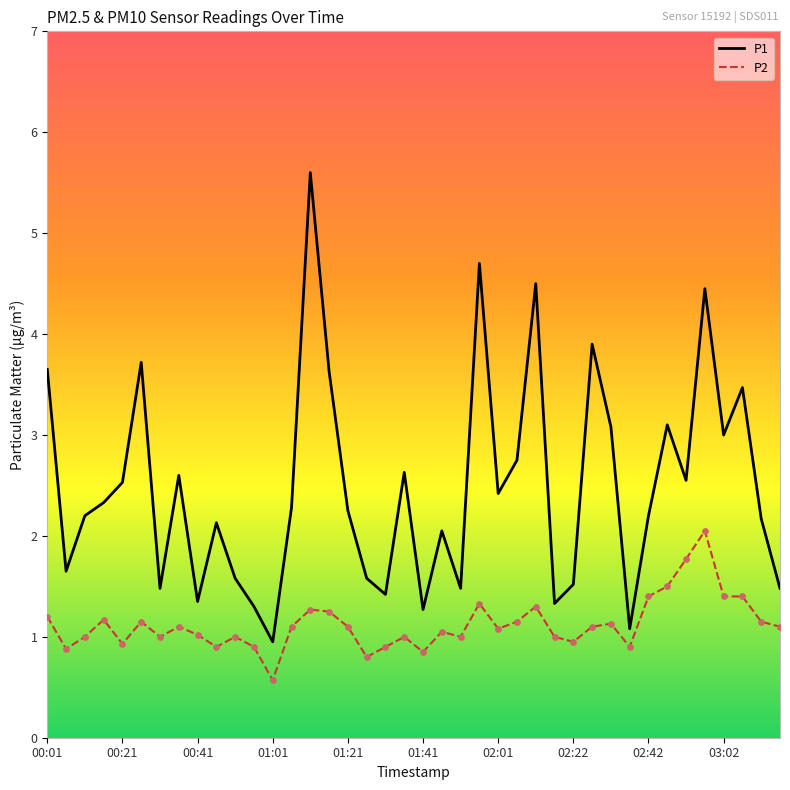

What is the difference between the maximum and minimum values in the P2 series?

1.5